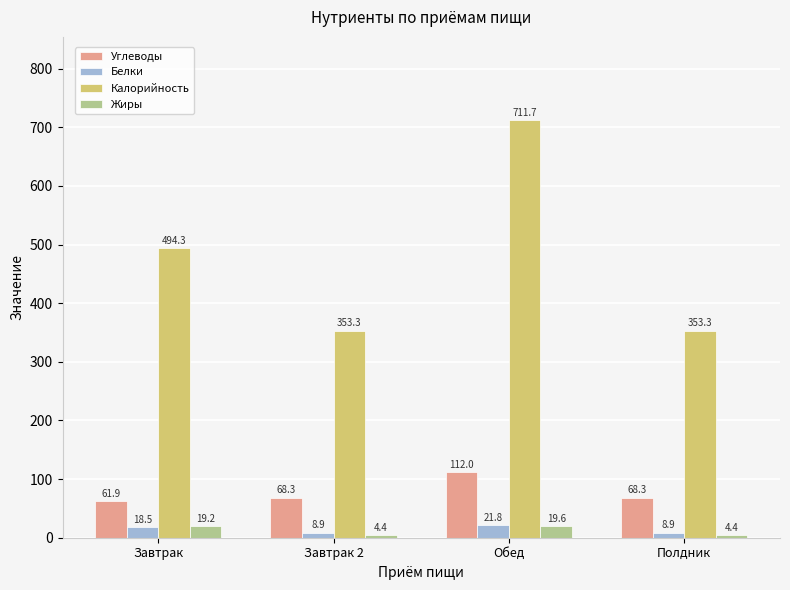

What is the value of the Углеводы bar at the 1st from the left?

61.9